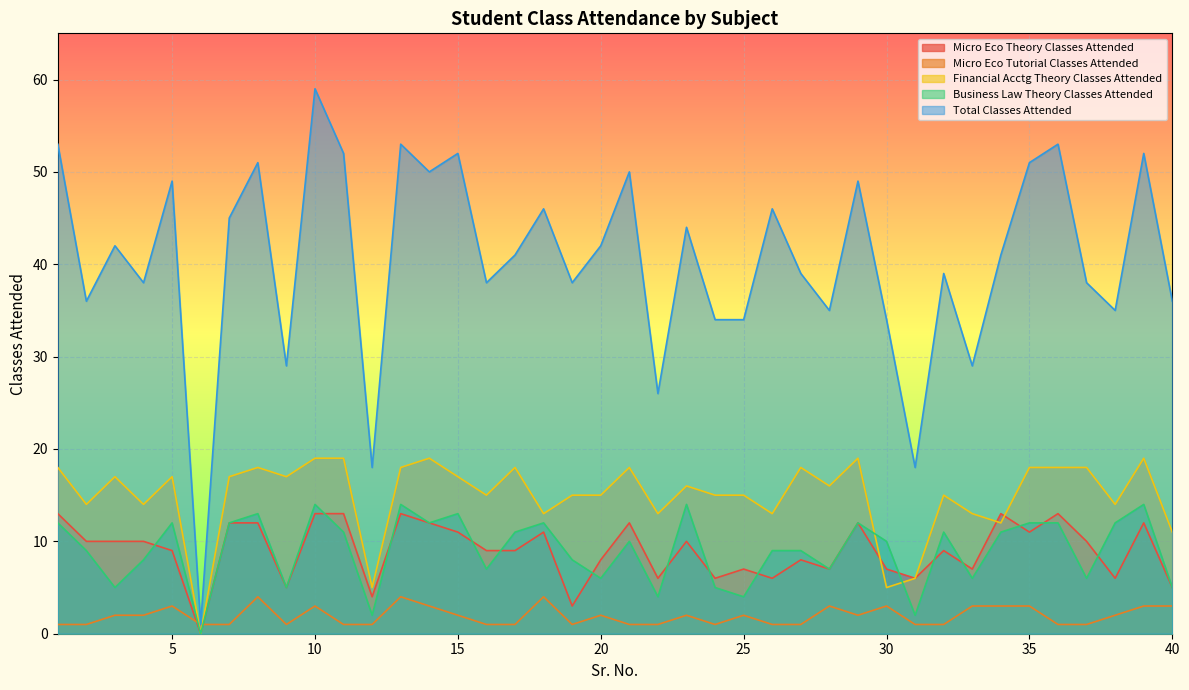

Reading right to left, list all the values displayed in this chart.

Micro Eco Theory Classes Attended: 40=5	39=12	38=6	37=10	36=13	35=11	34=13	33=7	32=9	31=6	30=7	29=12	28=7	27=8	26=6	25=7	24=6	23=10	22=6	21=12	20=8	19=3	18=11	17=9	16=9	15=11	14=12	13=13	12=4	11=13	10=13	9=5	8=12	7=12	6=0	5=9	4=10	3=10	2=10	1=13
Micro Eco Tutorial Classes Attended: 40=3	39=3	38=2	37=1	36=1	35=3	34=3	33=3	32=1	31=1	30=3	29=2	28=3	27=1	26=1	25=2	24=1	23=2	22=1	21=1	20=2	19=1	18=4	17=1	16=1	15=2	14=3	13=4	12=1	11=1	10=3	9=1	8=4	7=1	6=1	5=3	4=2	3=2	2=1	1=1
Financial Acctg Theory Classes Attended: 40=11	39=19	38=14	37=18	36=18	35=18	34=12	33=13	32=15	31=6	30=5	29=19	28=16	27=18	26=13	25=15	24=15	23=16	22=13	21=18	20=15	19=15	18=13	17=18	16=15	15=17	14=19	13=18	12=5	11=19	10=19	9=17	8=18	7=17	6=0	5=17	4=14	3=17	2=14	1=18
Business Law Theory Classes Attended: 40=5	39=14	38=12	37=6	36=12	35=12	34=11	33=6	32=11	31=2	30=10	29=12	28=7	27=9	26=9	25=4	24=5	23=14	22=4	21=10	20=6	19=8	18=12	17=11	16=7	15=13	14=12	13=14	12=2	11=11	10=14	9=5	8=13	7=12	6=0	5=12	4=8	3=5	2=9	1=12
Total Classes Attended: 40=36	39=52	38=35	37=38	36=53	35=51	34=41	33=29	32=39	31=18	30=34	29=49	28=35	27=39	26=46	25=34	24=34	23=44	22=26	21=50	20=42	19=38	18=46	17=41	16=38	15=52	14=50	13=53	12=18	11=52	10=59	9=29	8=51	7=45	6=1	5=49	4=38	3=42	2=36	1=53